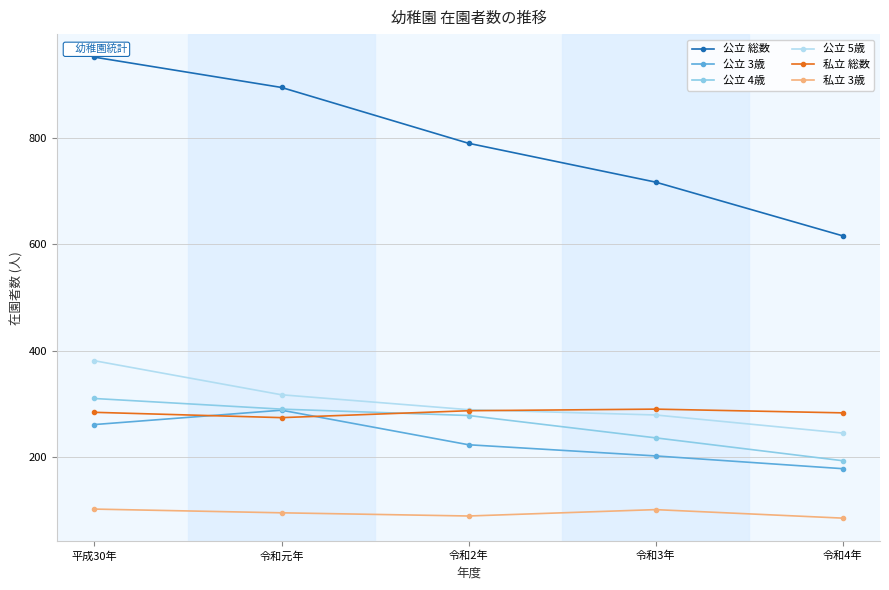

True or false: 公立 4歳 has more than 1 points higher than both neighbors.

False